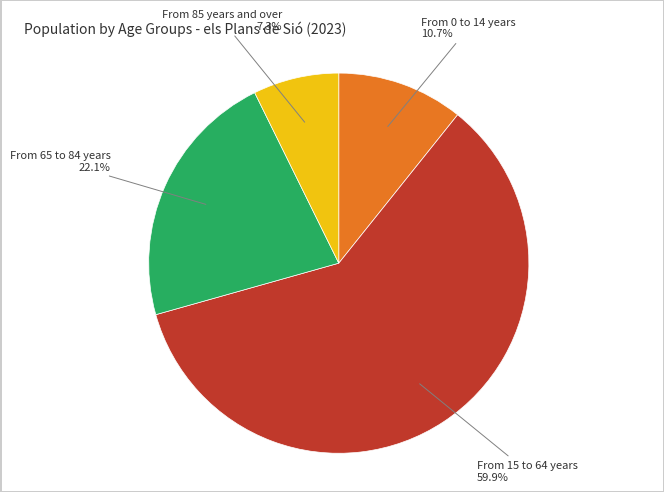

Does any single category account for the majority?

Yes